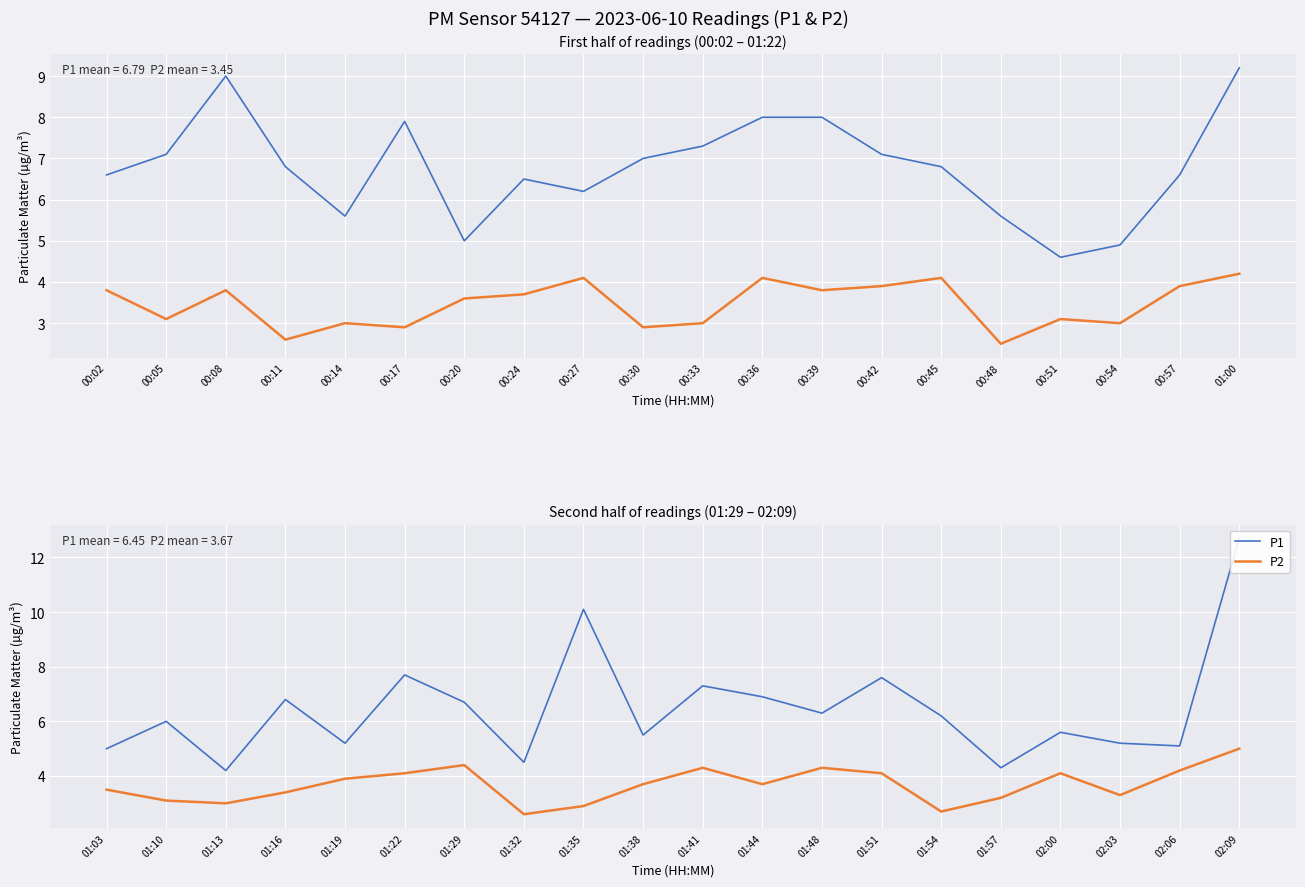

What is the difference between the P1 values at 02:06 and 01:38?

0.4